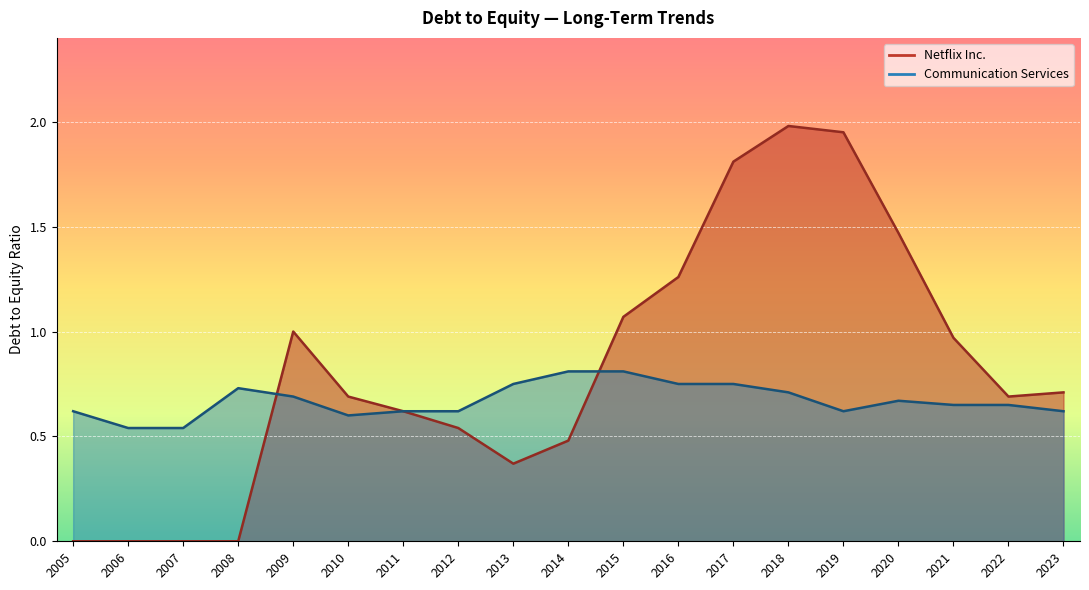

At which category is the sum across all series the highest?

2018